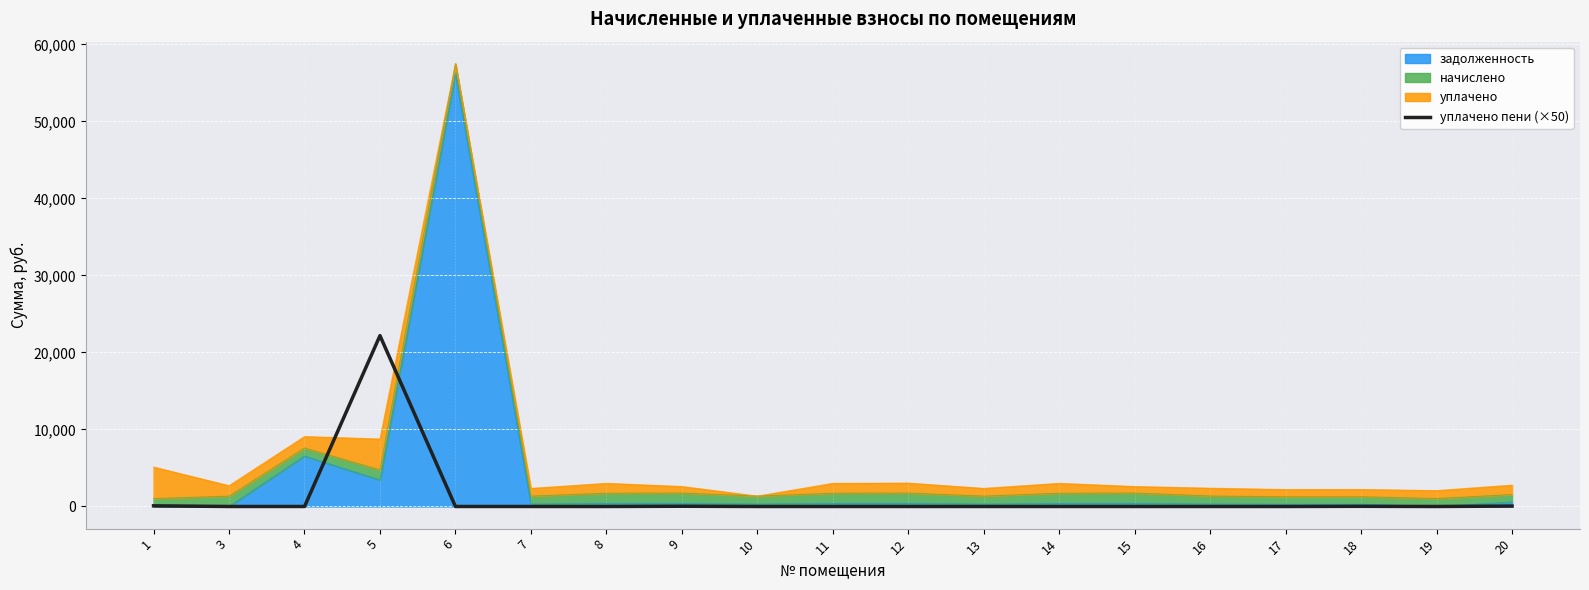

True or false: the data shows 10032.1 at 10.

False